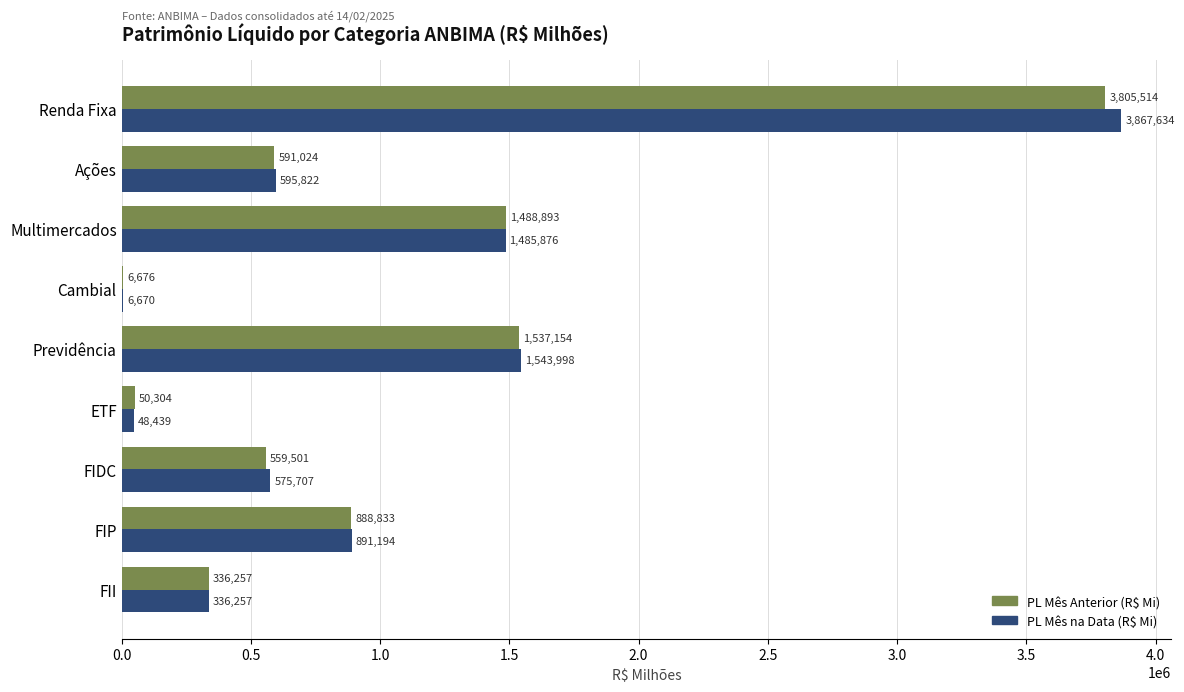

Is it true that PL Mês Anterior (R$ Mi) equals 50304.2 at ETF?

True